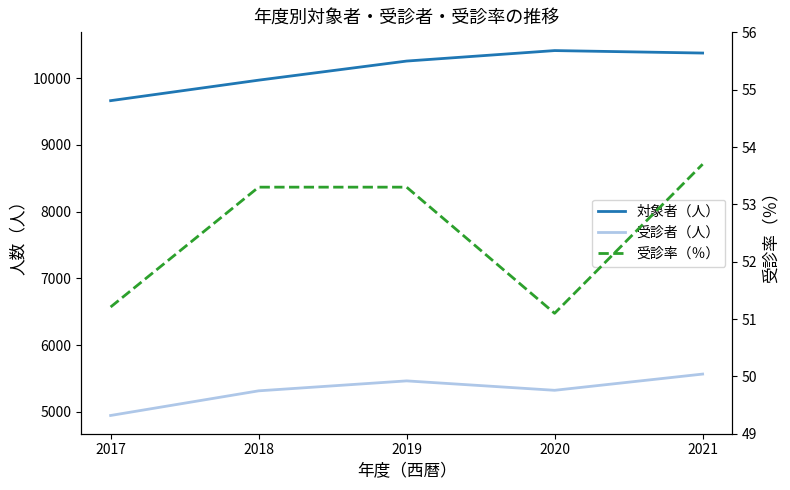

What is the maximum value shown in the chart?

10411.0